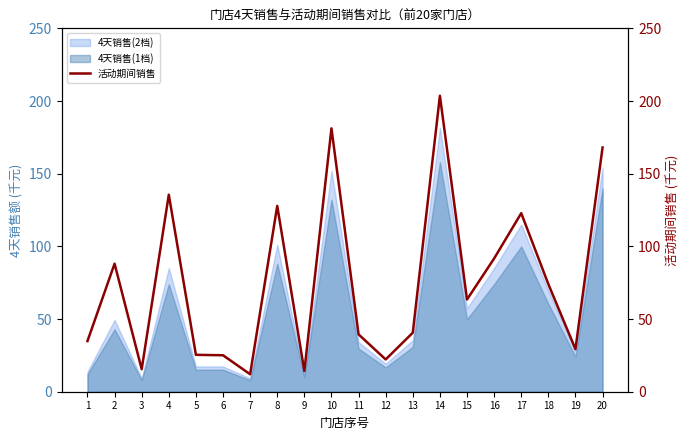

How many lines are shown in the chart?

1